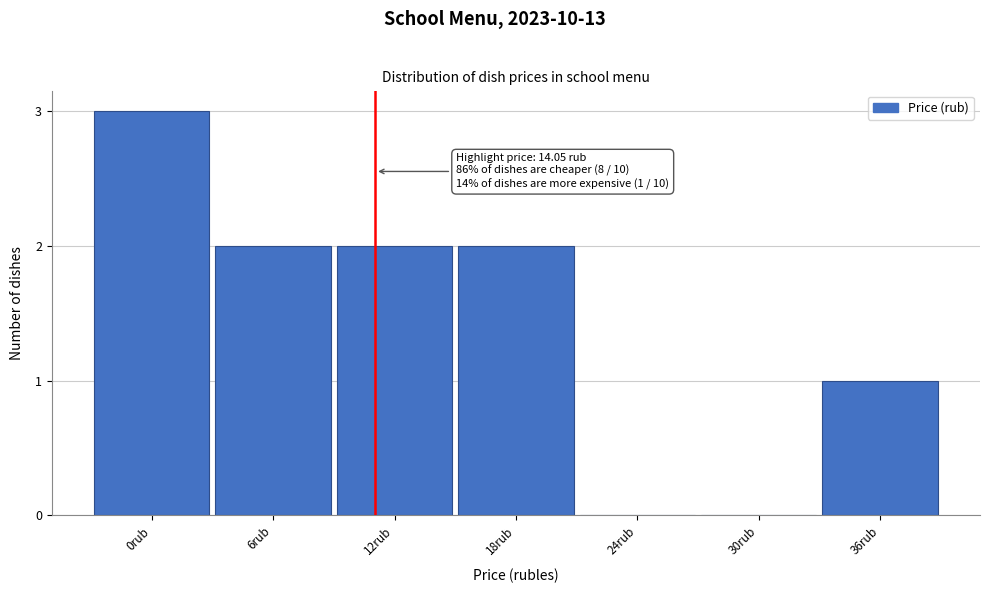

Reading left to right, what are all the values shown in this chart?

0rub=3	6rub=2	12rub=2	18rub=2	24rub=0	30rub=0	36rub=1